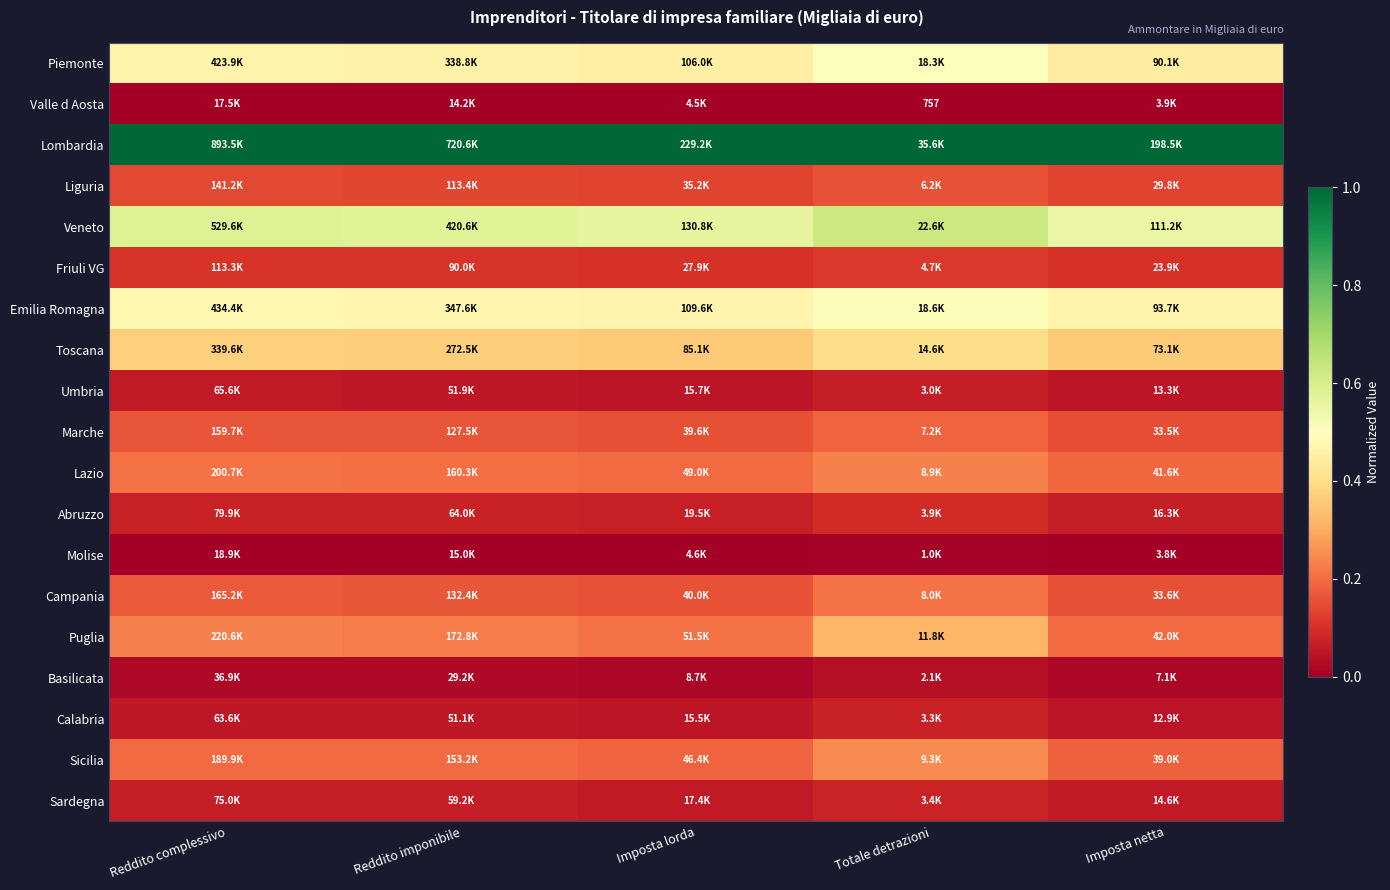

Is it true that Umbria equals 0.1 at Reddito complessivo?

False